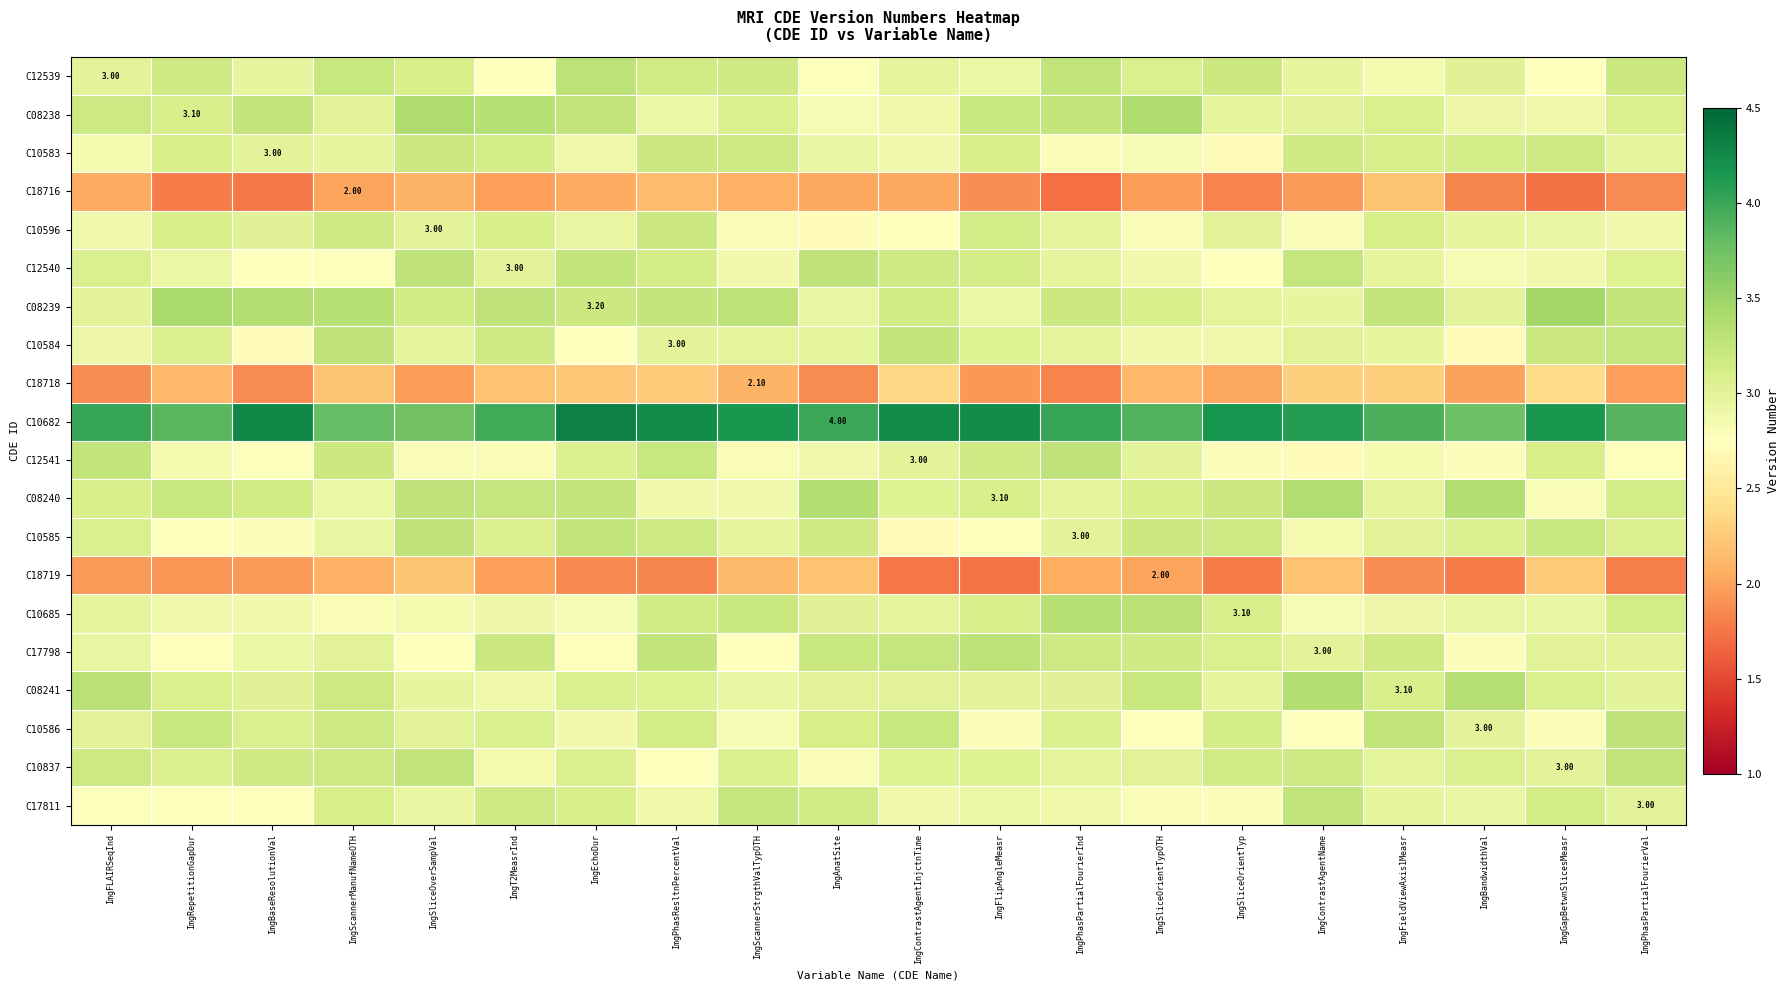

True or false: C10596 has a value of 2.9 at ImgEchoDur.

True